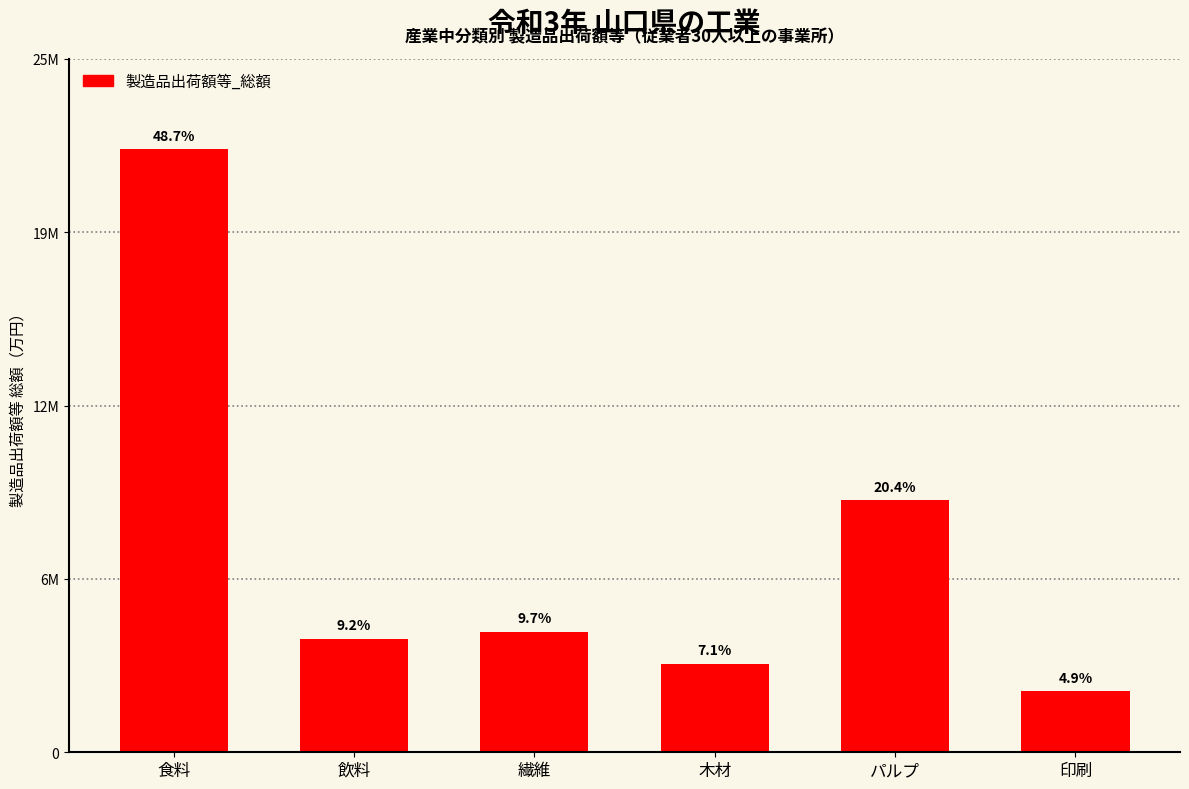

What is the smallest value displayed?

2269274